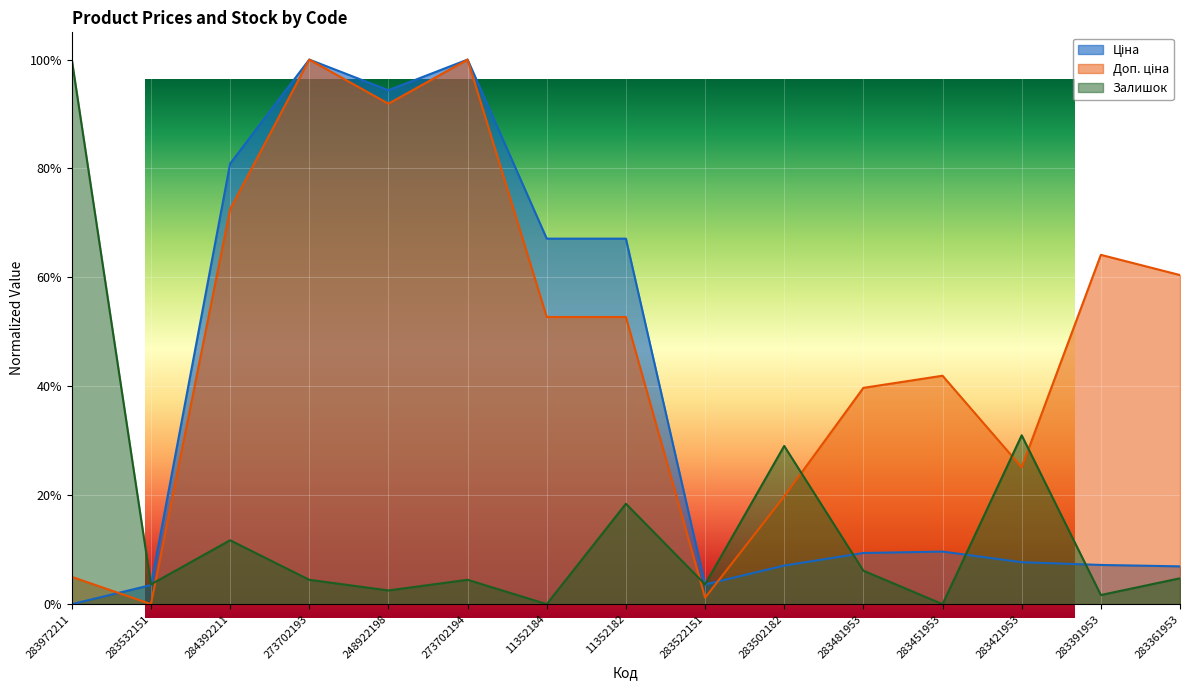

What are all the series names shown in the legend?

Ціна, Доп. ціна, Залишок